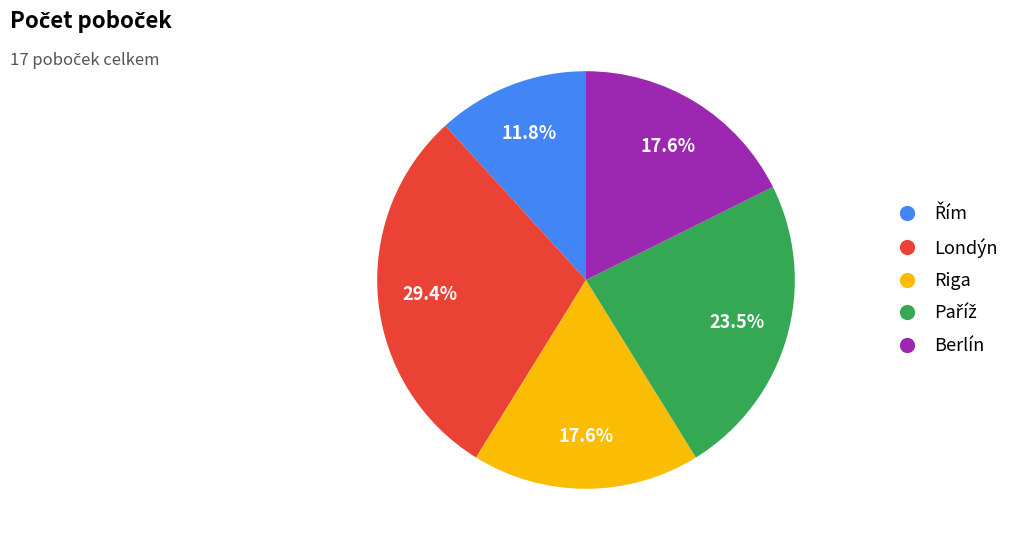

How many segments does this pie chart have?

5